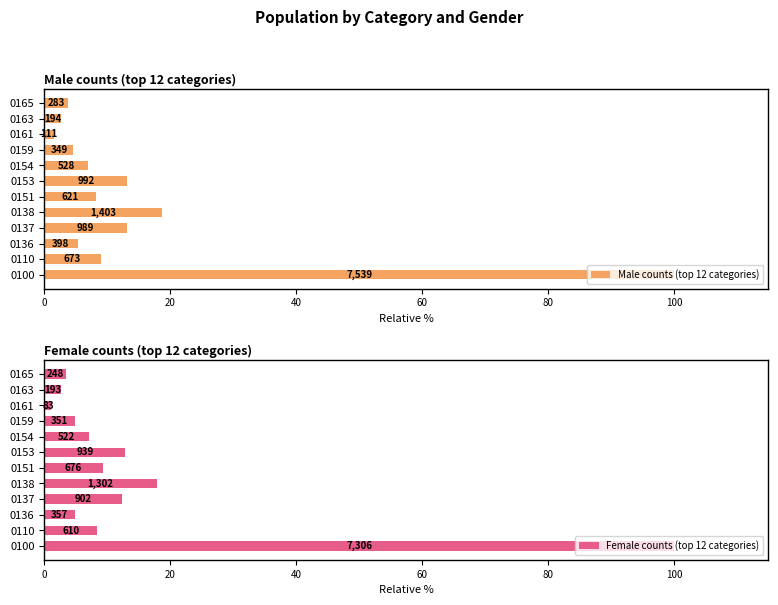

Rank the series by their maximum value, from lowest to highest.

Male counts (top 12 categories), Female counts (top 12 categories)